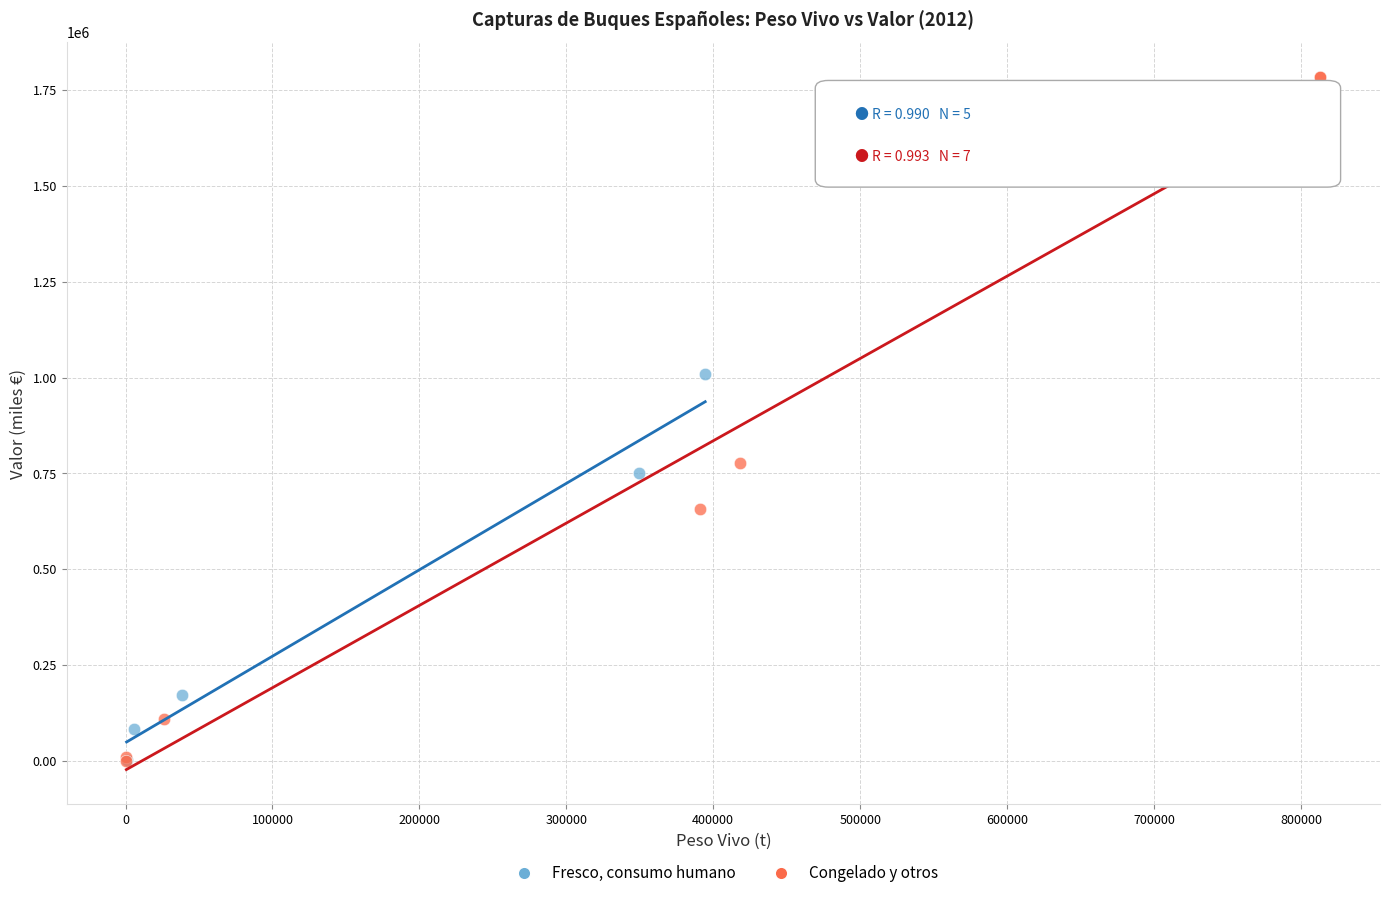

Which series reaches the maximum Y coordinate?

Congelado y otros